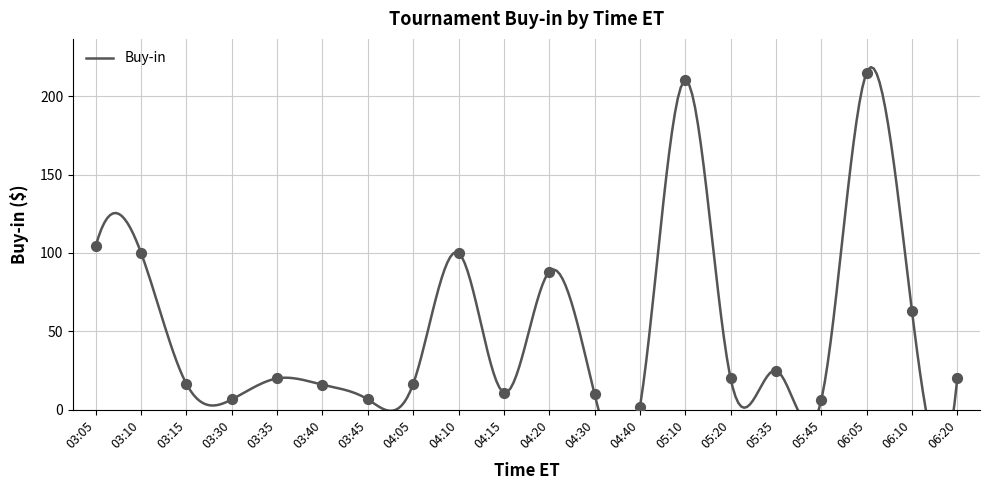

What is the change in value from 03:45 to 06:10?

+56.4